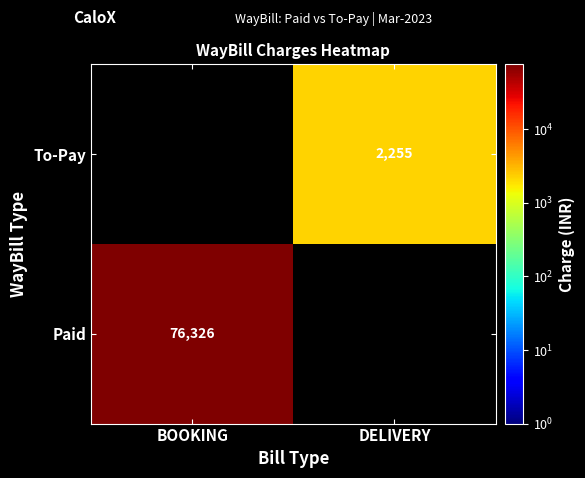

The value of To-Pay at DELIVERY is 2945. True or false?

False